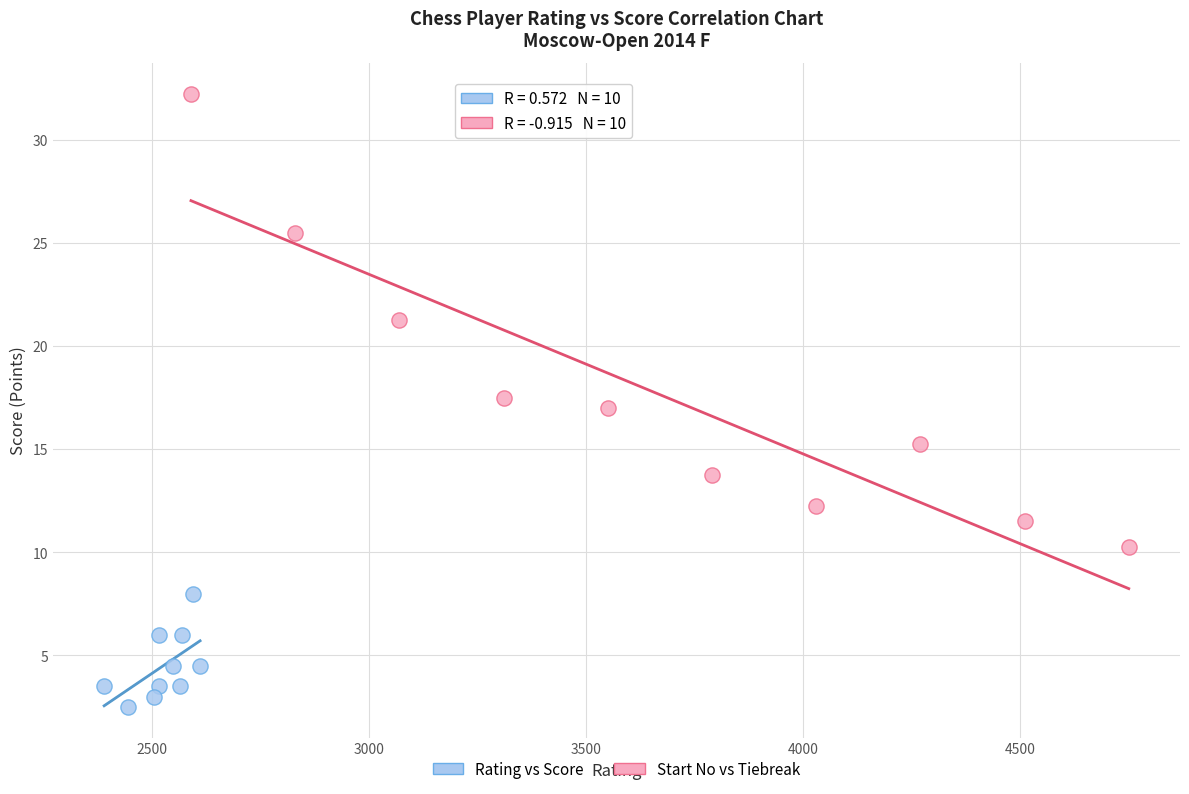

Which series contains the lowest Y value?

Rating vs Score